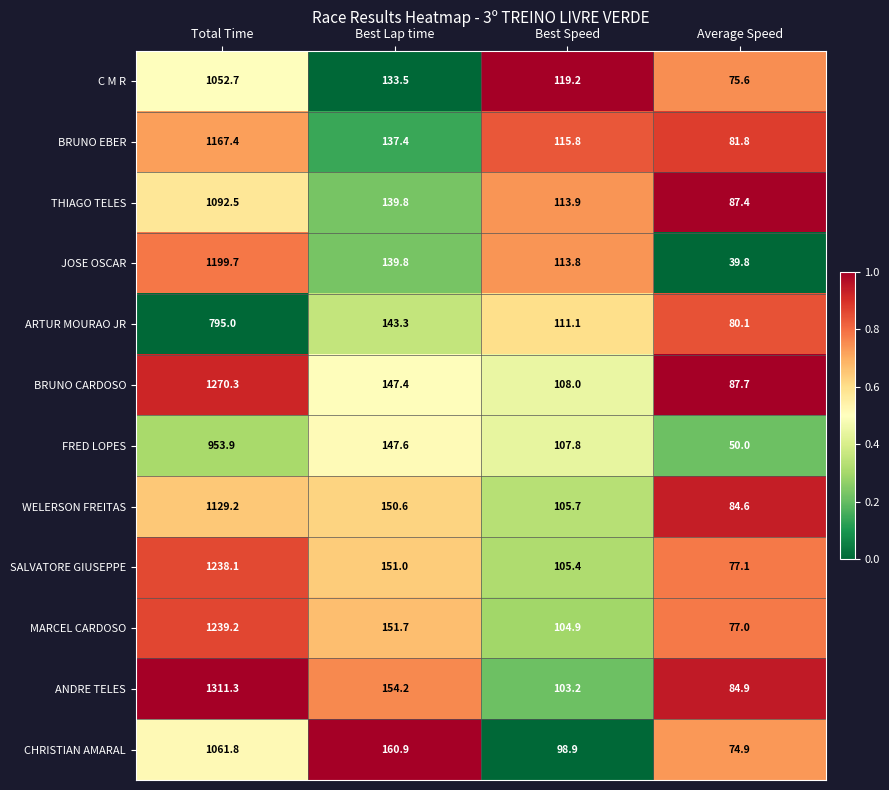

Which series has the largest total across all categories?

ANDRE TELES